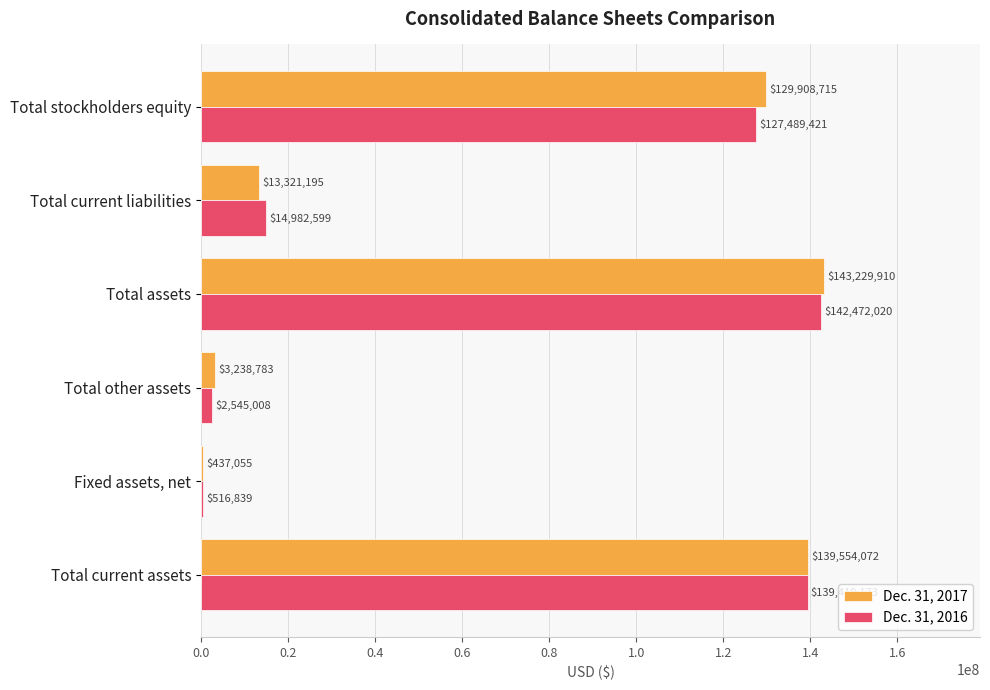

What is the maximum value for Dec. 31, 2017?

143229910